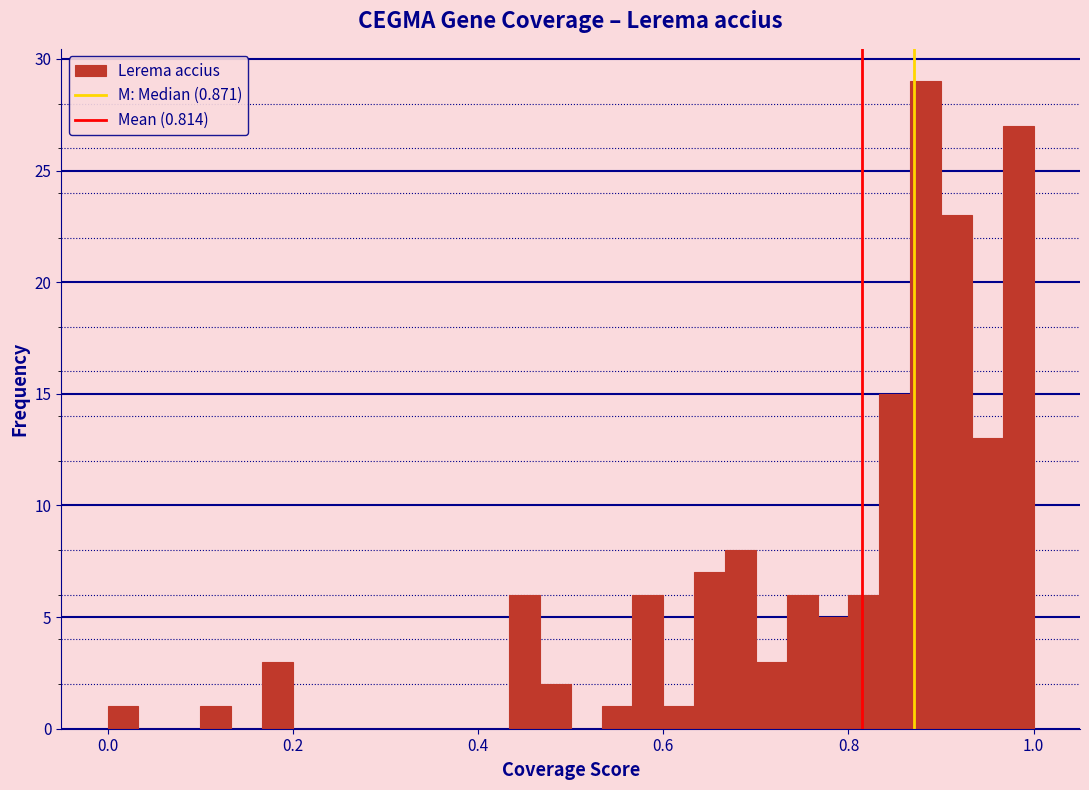

Read against the x-axis, roughly where is the centre of the tallest bar?

0.88